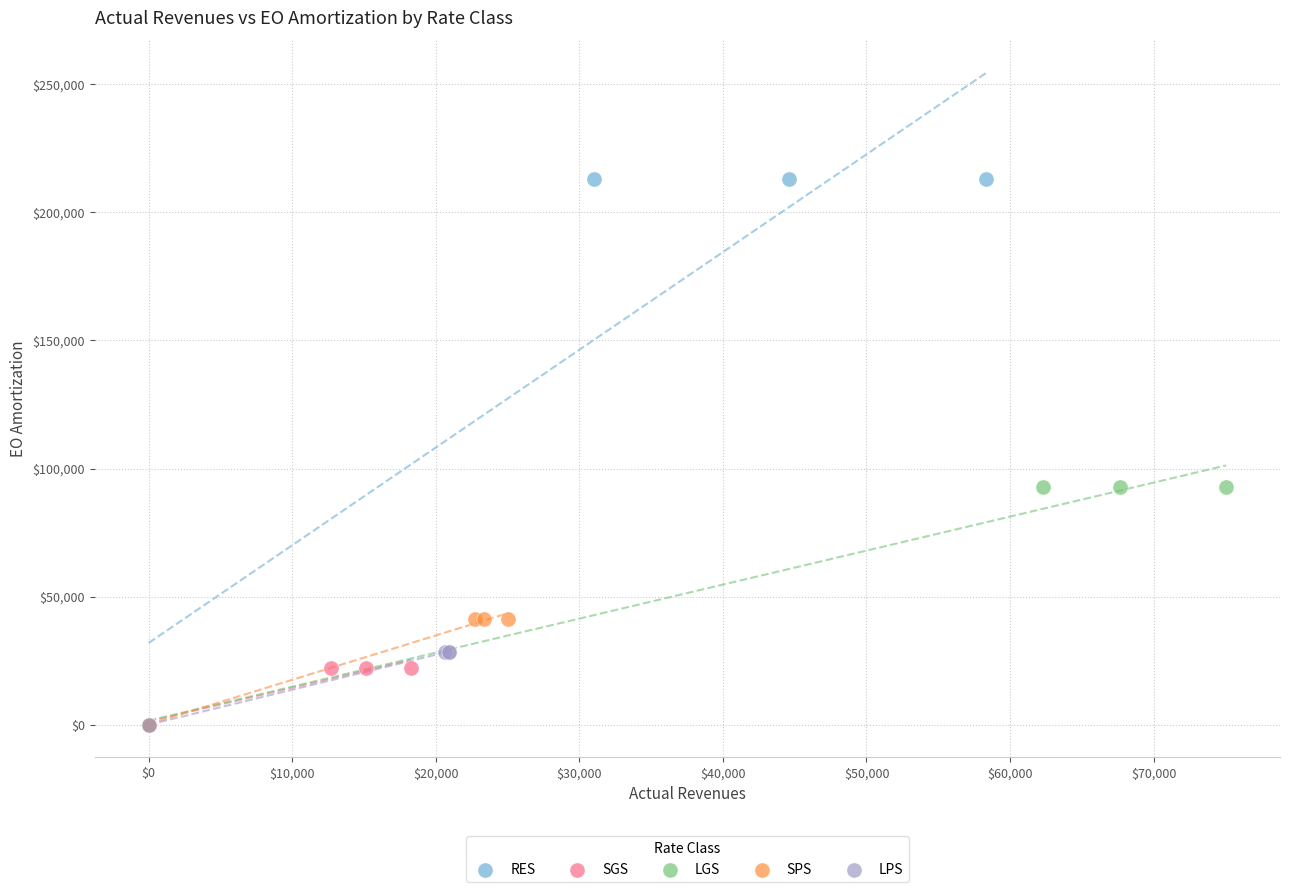

What are all the series names shown in the legend?

RES, SGS, LGS, SPS, LPS